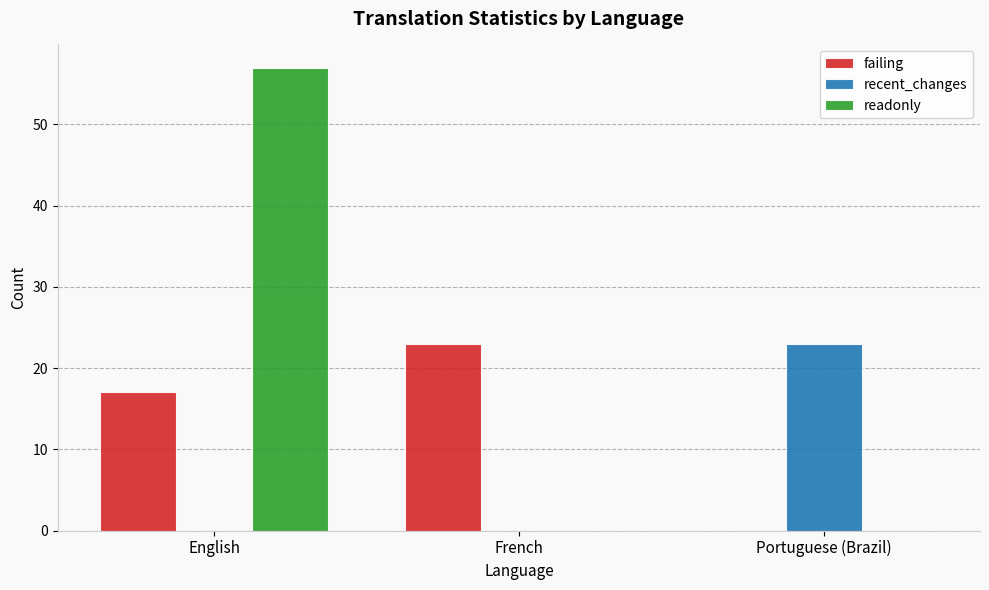

At which label does failing reach its peak?

French